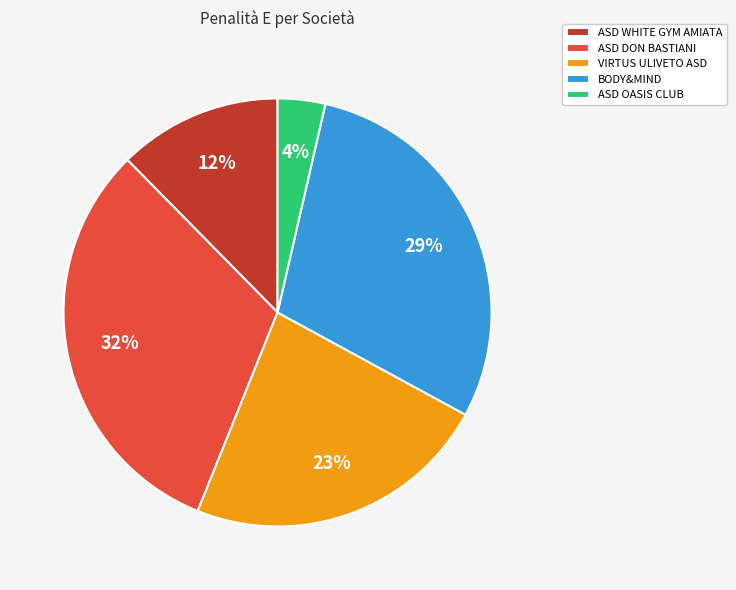

How many segments does this pie chart have?

5